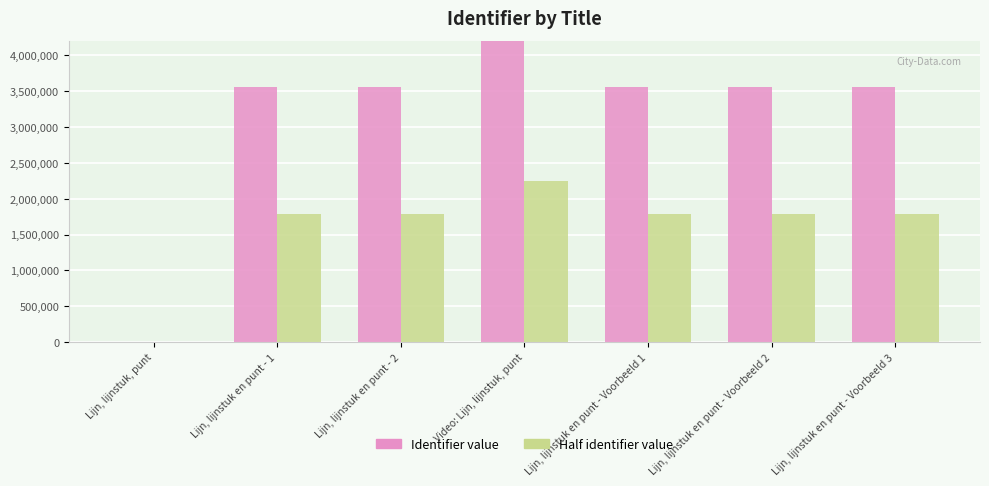

What is the total value across all series at Lijn, lijnstuk en punt - Voorbeeld 3?

5339101